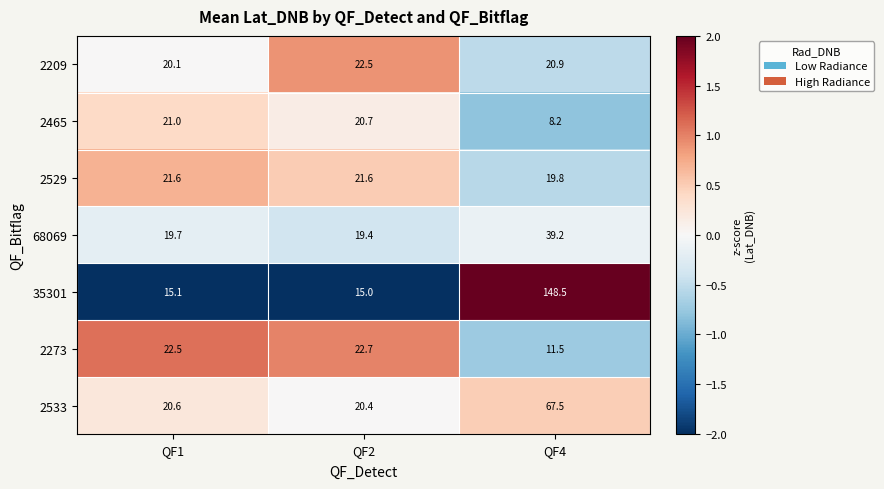

Which series changed the most between QF2 and QF4?

35301